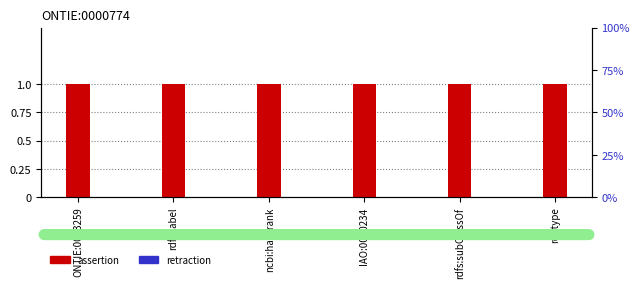

What is the label of the 1st bar from the right?

rdf:type